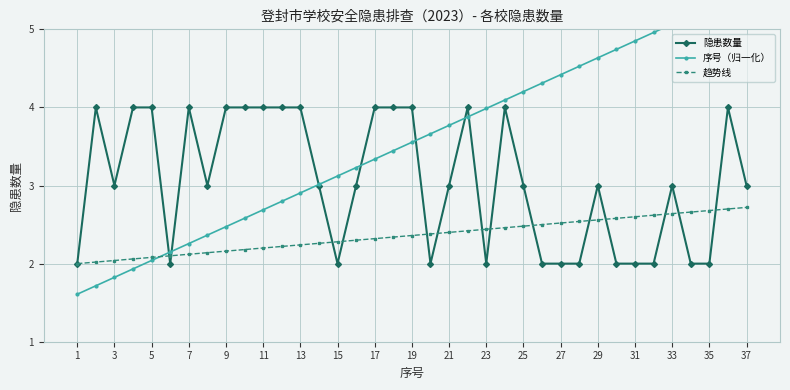

How many data points in 隐患数量 are above 3?

15